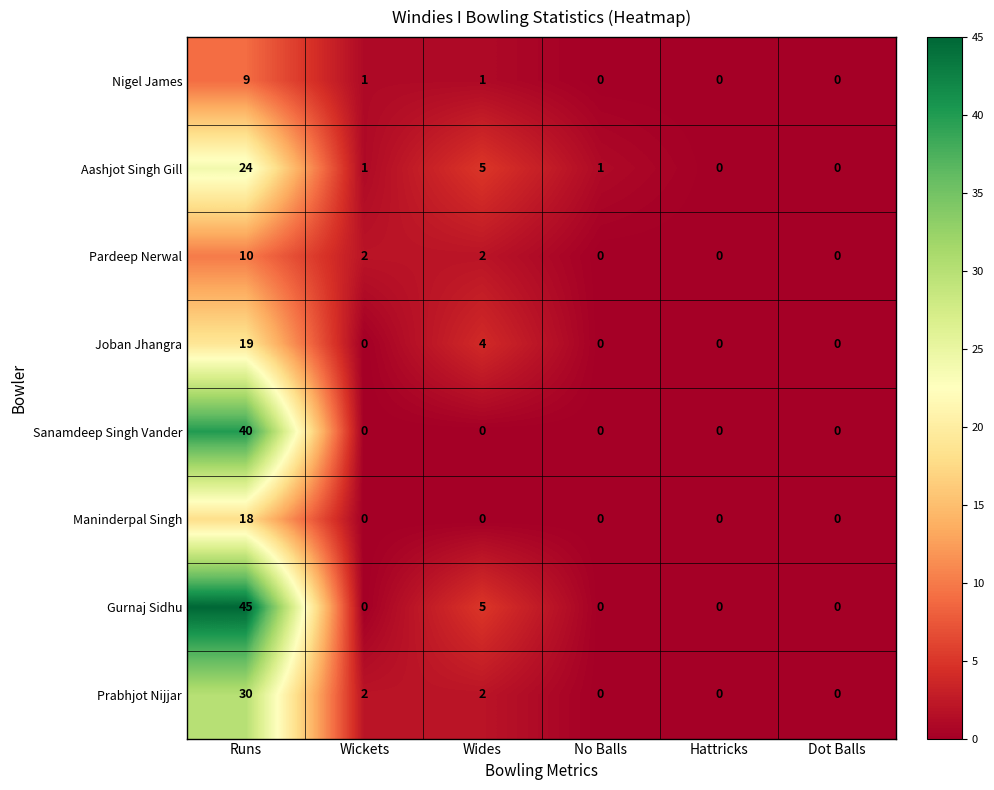

Where does the Pardeep Nerwal series first go above 2?

Runs